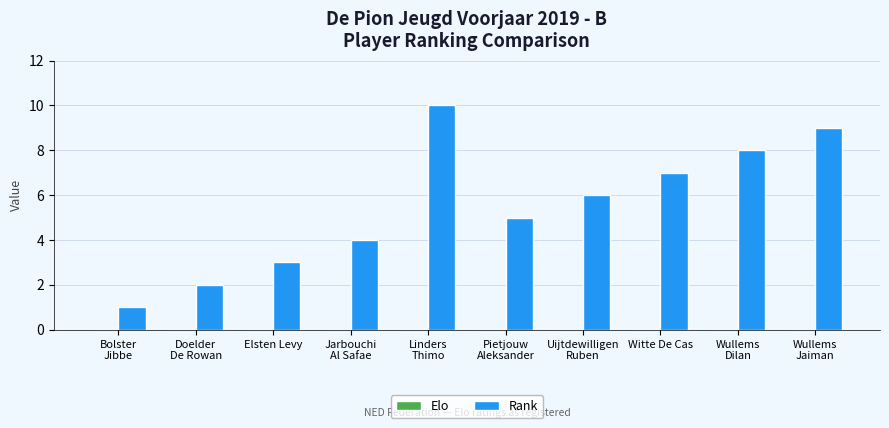

What is the maximum value shown in the chart?

10